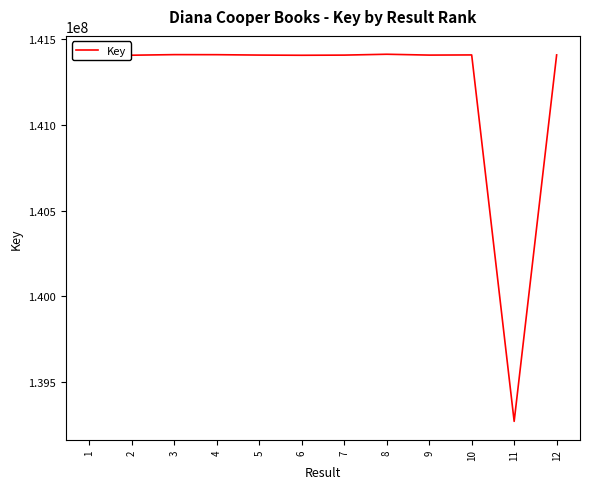

Reading left to right, list all the values displayed in this chart.

141412494	141406874	141410266	141409946	141407627	141406506	141407469	141412460	141407546	141408490	139271872	141408600